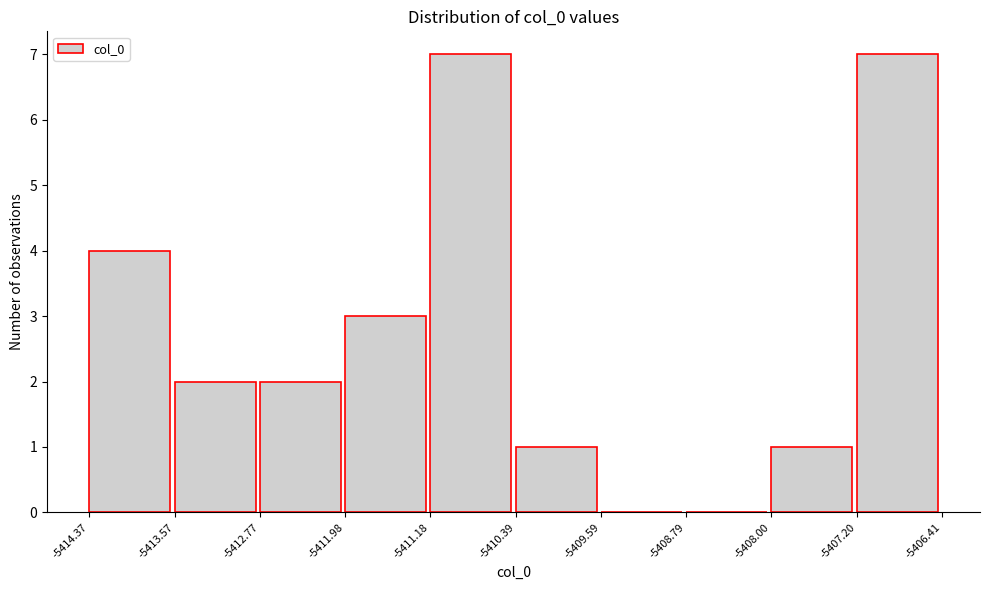

How tall is the bar that spans -5412.77 to -5411.98 on the x-axis? The values are not printed on the chart, so give them approximately, as read against the axis.

2